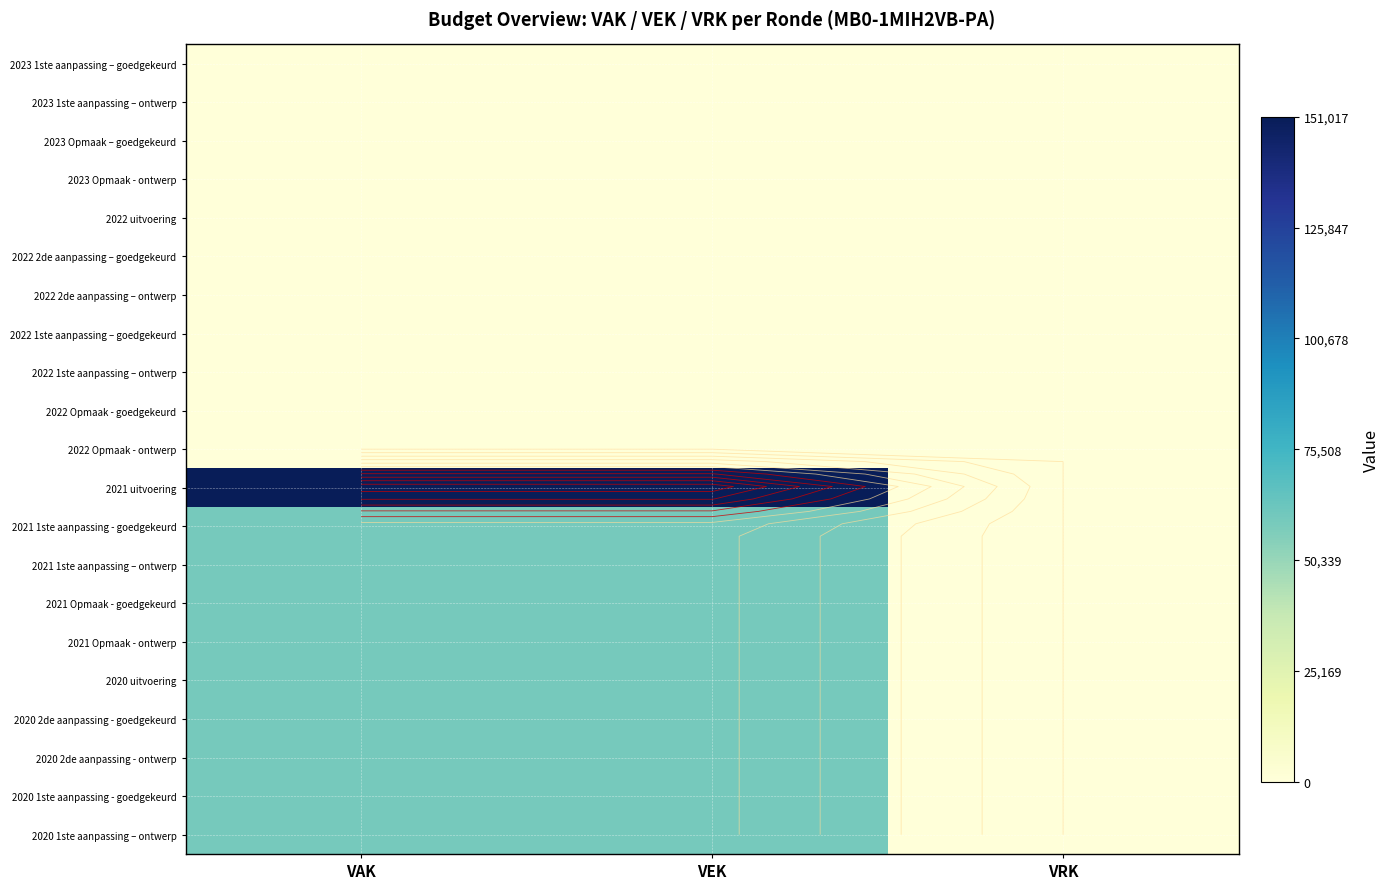

Is the value of 2022 Opmaak - goedgekeurd at VAK greater than the value of 2020 1ste aanpassing - goedgekeurd at VAK?

No